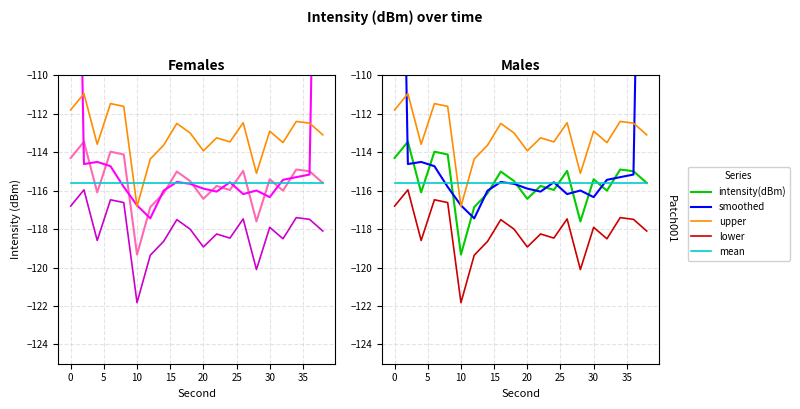

Which series has the largest total across all categories?

smoothed